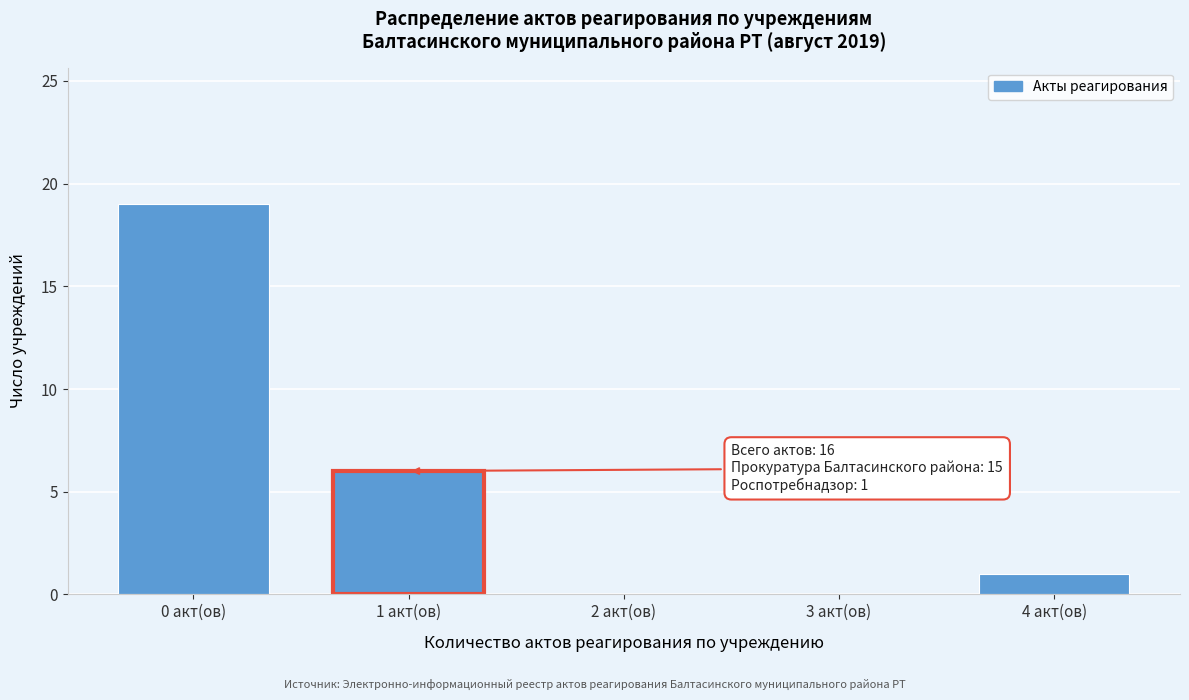

Reading left to right, what are all the values shown in this chart?

0 акт(ов)=19	1 акт(ов)=6	2 акт(ов)=0	3 акт(ов)=0	4 акт(ов)=1